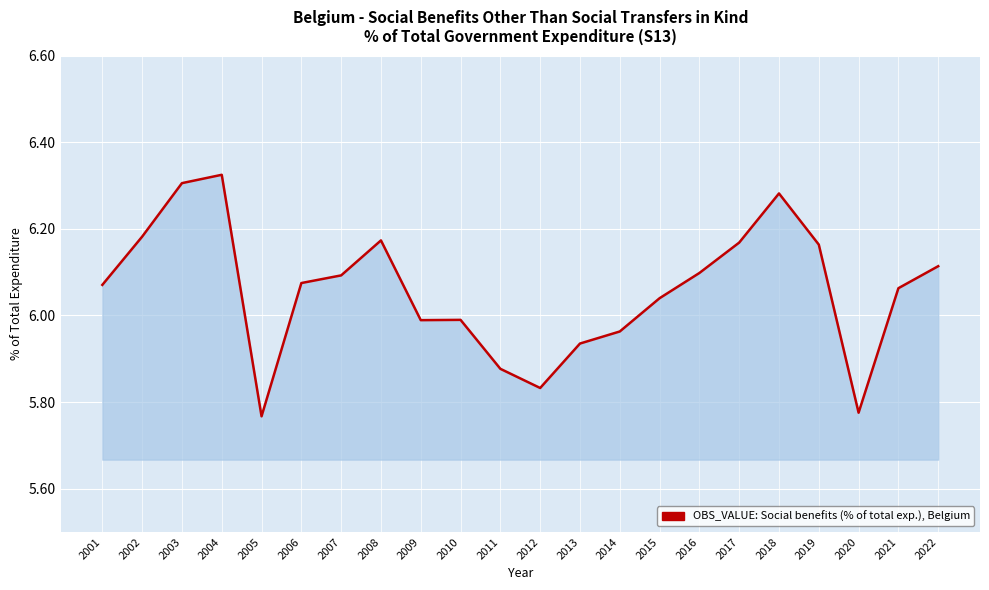

Is it true that the value at 2021 is 6.1?

True